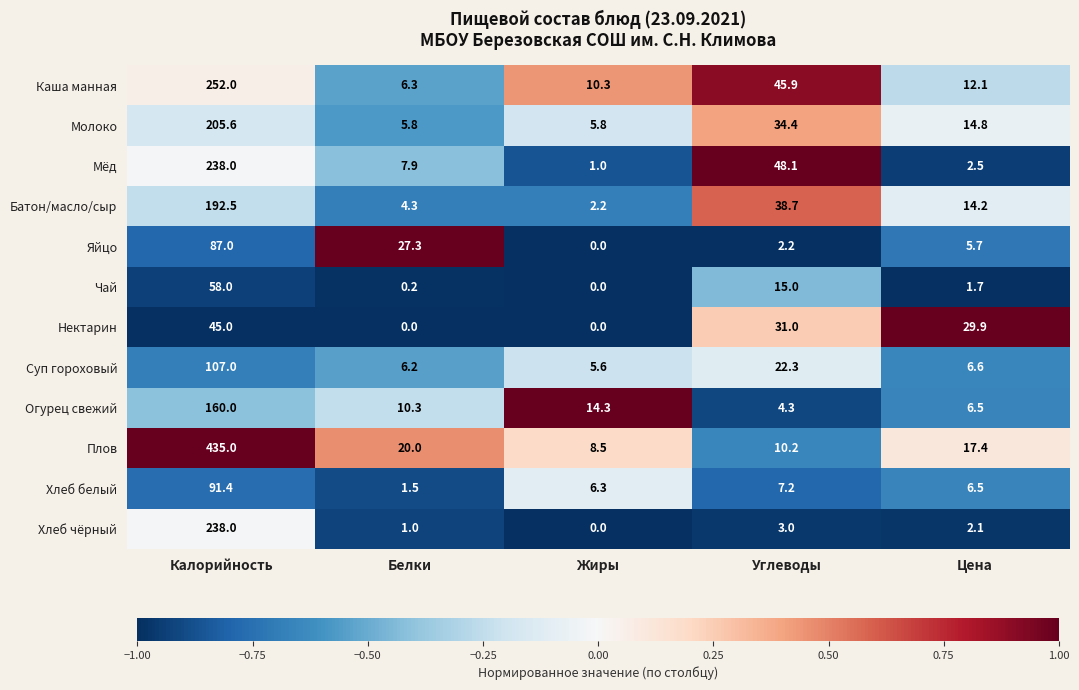

Count the number of data series in this chart.

12